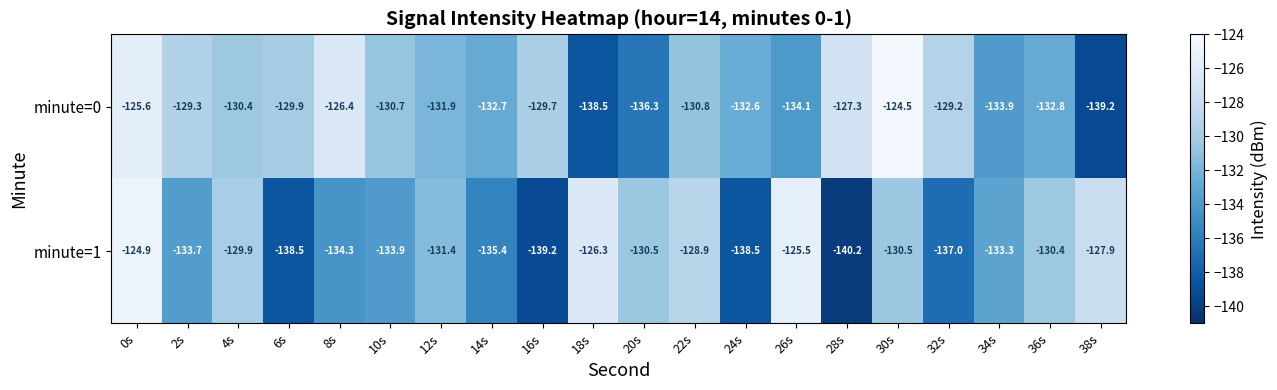

Count the number of data series in this chart.

2